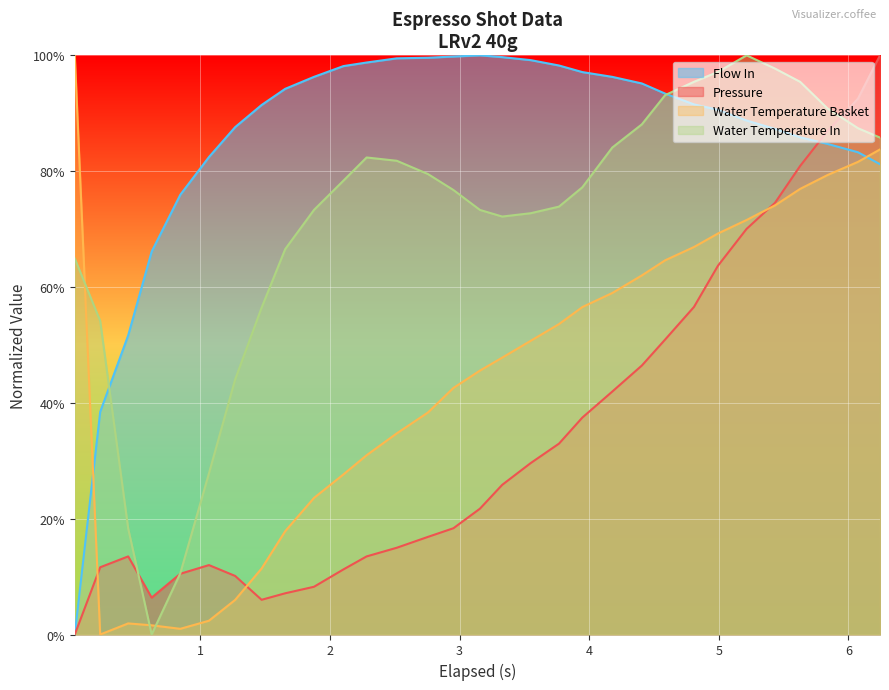

How many values in the flow_in series exceed 0?

30